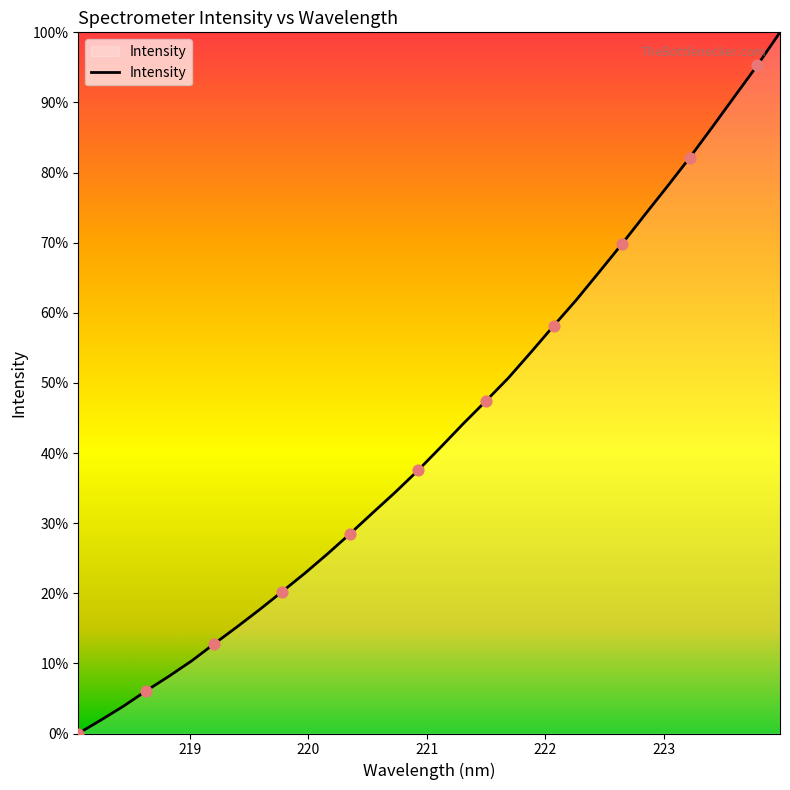

Does the chart have visible grid lines?

No